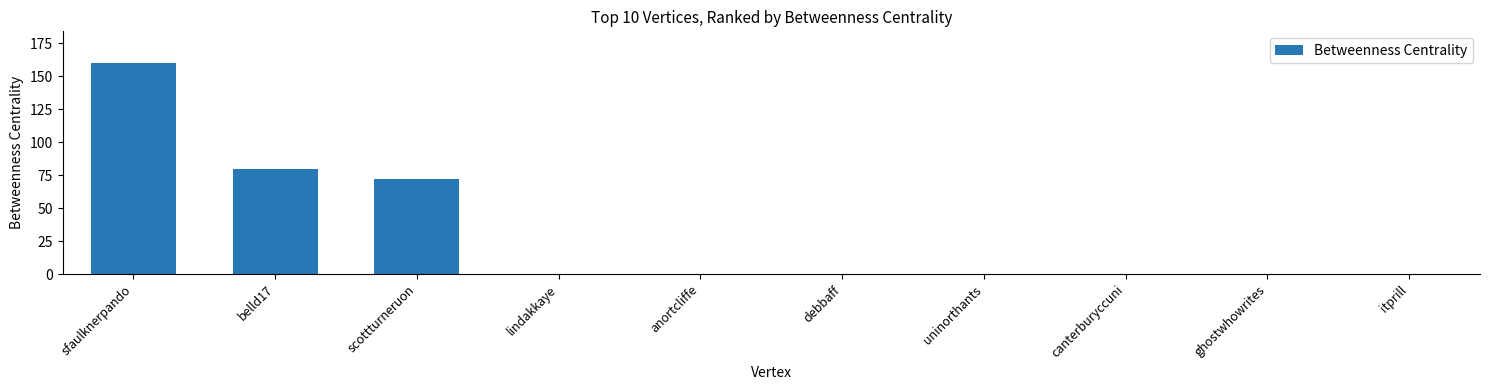

Does the chart contain stacked bars?

No